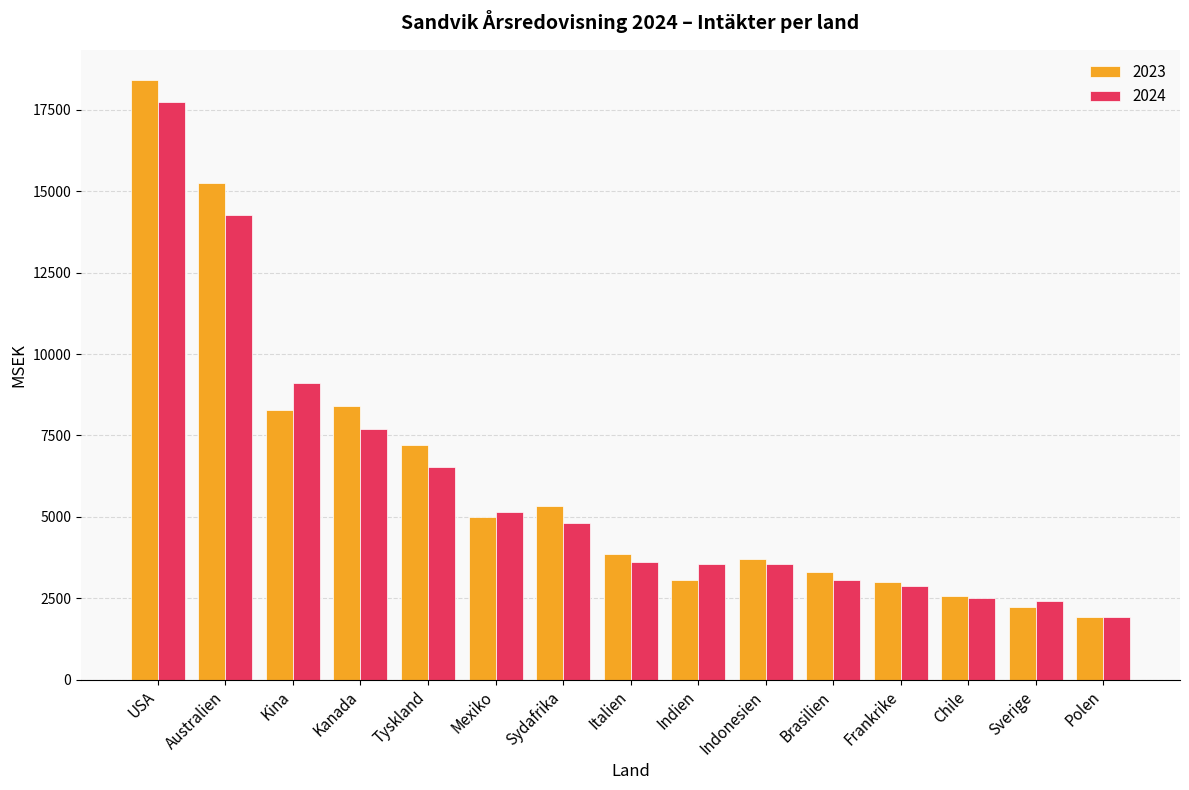

What is the approximate value of 2024 at Tyskland?

6542